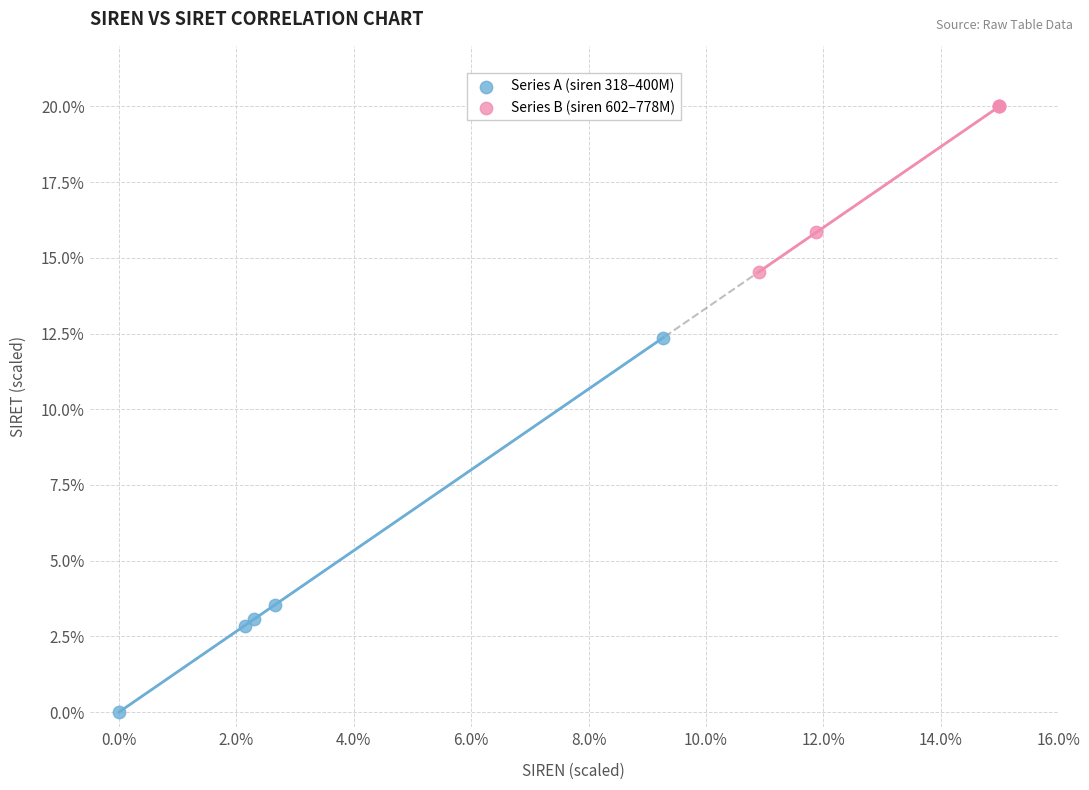

Which series contains the lowest Y value?

Series A (siren 318–400M)